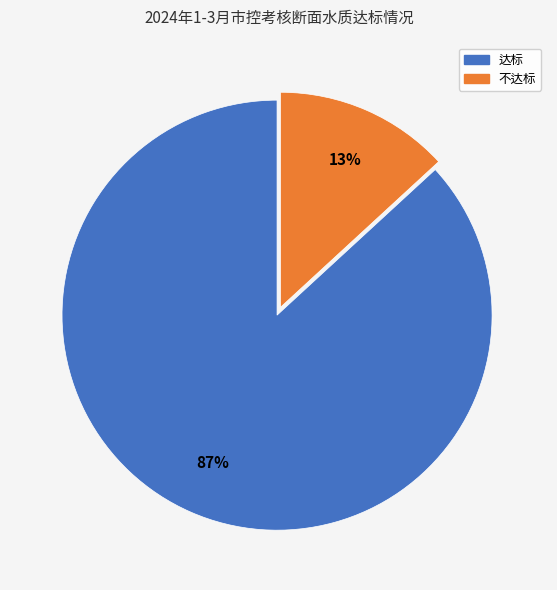

Is it true that 达标 is 65% of the pie?

False